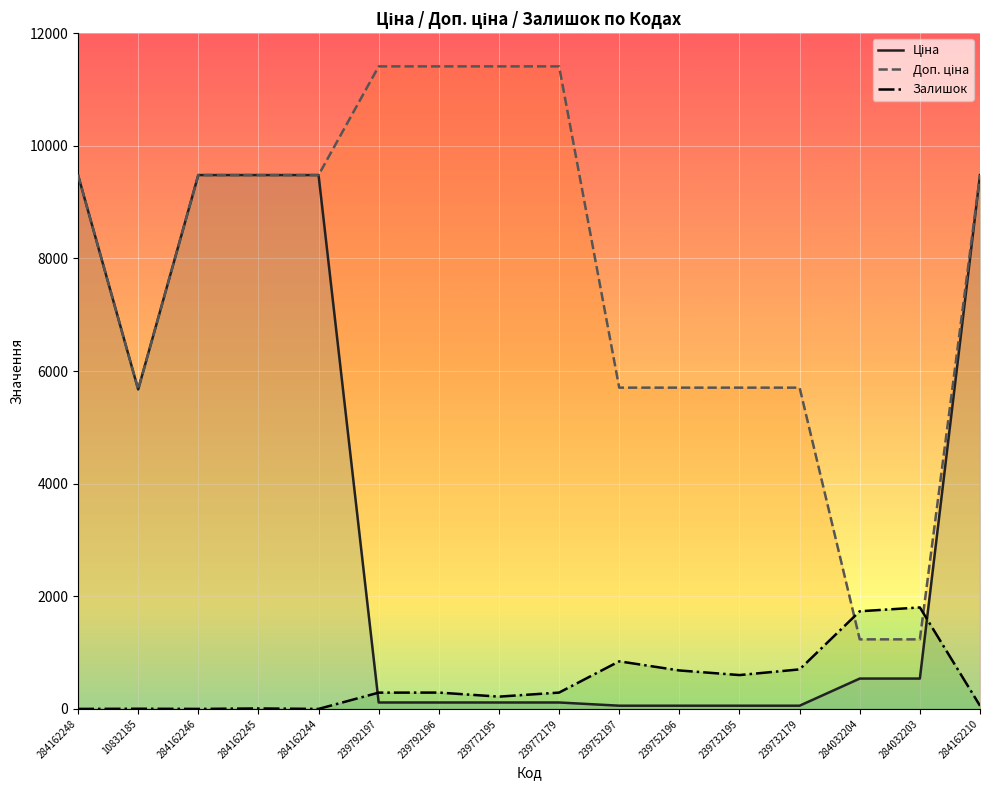

Between which two adjacent categories do Залишок and Доп. ціна first intersect?

239732179 and 284032204